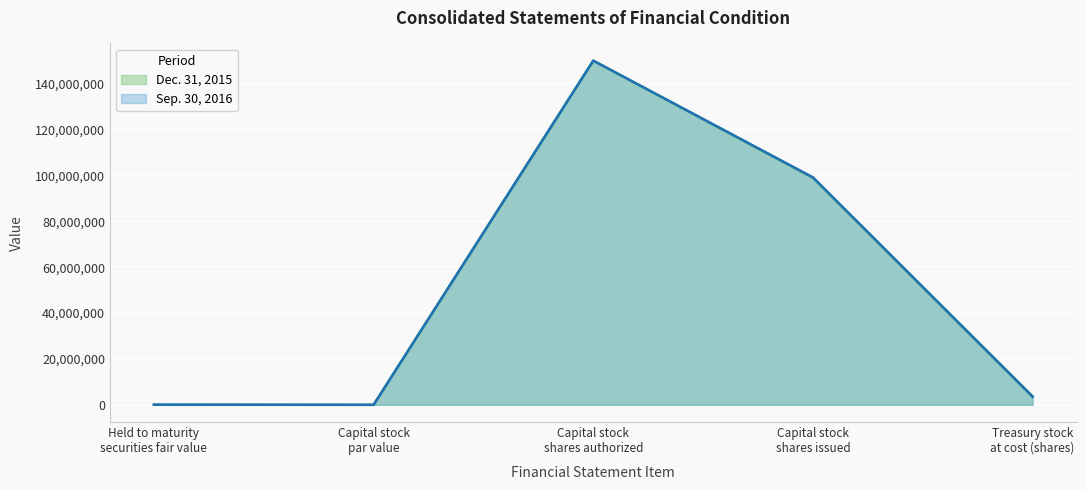

Reading left to right, list all the values displayed in this chart.

Sep. 30, 2016: Held to maturity
securities fair value=50991	Capital stock
par value=1	Capital stock
shares authorized=150000000	Capital stock
shares issued=99121082	Treasury stock
at cost (shares)=3506797
Dec. 31, 2015: Held to maturity
securities fair value=59439	Capital stock
par value=1	Capital stock
shares authorized=150000000	Capital stock
shares issued=98973452	Treasury stock
at cost (shares)=3711228